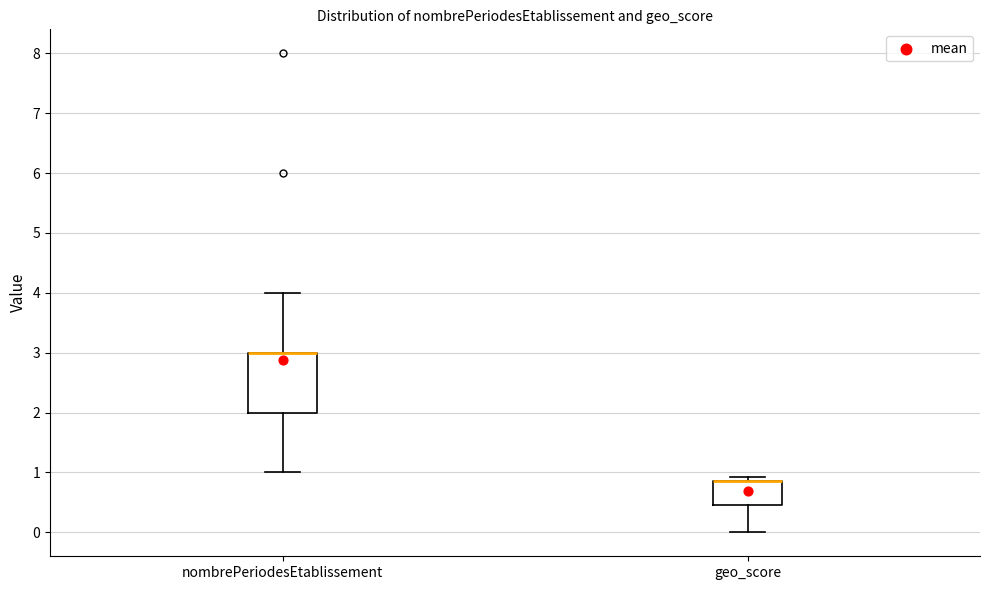

Reading left to right, transcribe this box plot: for each box, give where its median line is, the range the box spans, and where its two whiskers end, as read against the y-axis. The values are not printed on the chart, so give them approximately, as read against the axis.

nombrePeriodesEtablissement: median 3.0 (drawn on the box's upper edge), box 2.0 to 3.0, whiskers 1.0 to 4.0
geo_score: median 0.9 (drawn on the box's upper edge), box 0.5 to 0.9, whiskers 0.0 to 0.9 (just above the box's upper edge)